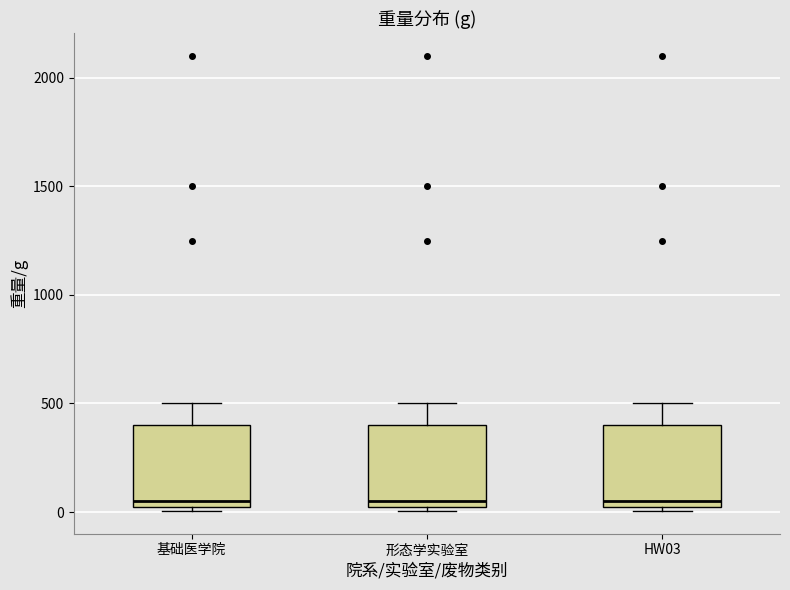

Reading left to right, transcribe this box plot: for each box, give where its median line is, the range the box spans, and where its two whiskers end, as read against the y-axis. The values are not printed on the chart, so give them approximately, as read against the axis.

基础医学院: median 50 (just above the box's lower edge), box 50 to 400, whiskers 0 to 500
形态学实验室: median 50 (just above the box's lower edge), box 50 to 400, whiskers 0 to 500
HW03: median 50 (just above the box's lower edge), box 50 to 400, whiskers 0 to 500